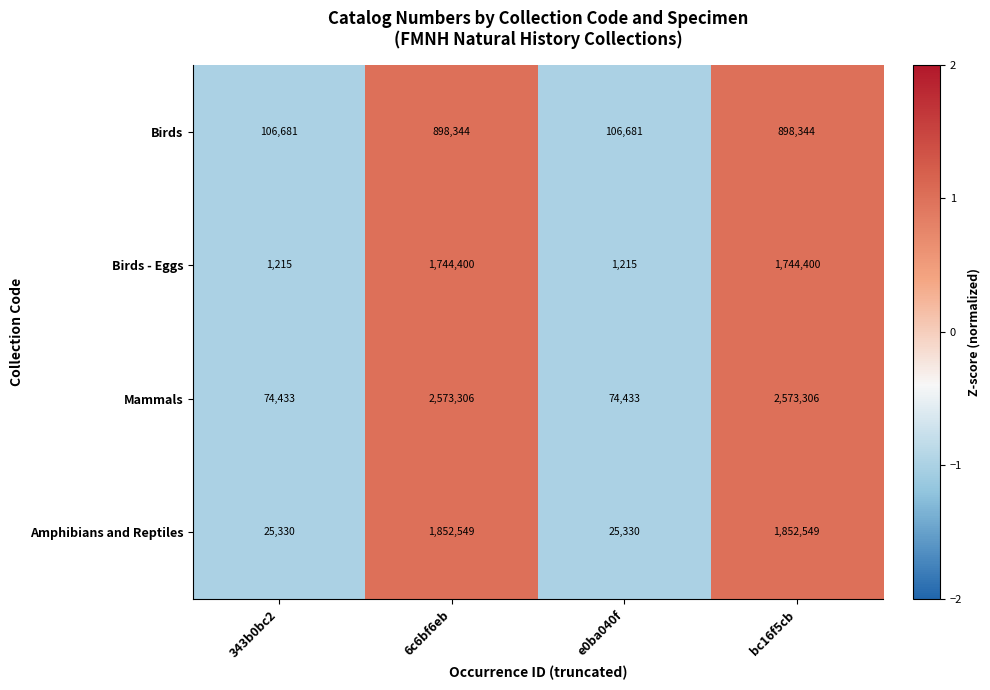

Which series has the widest spread of values?

Mammals